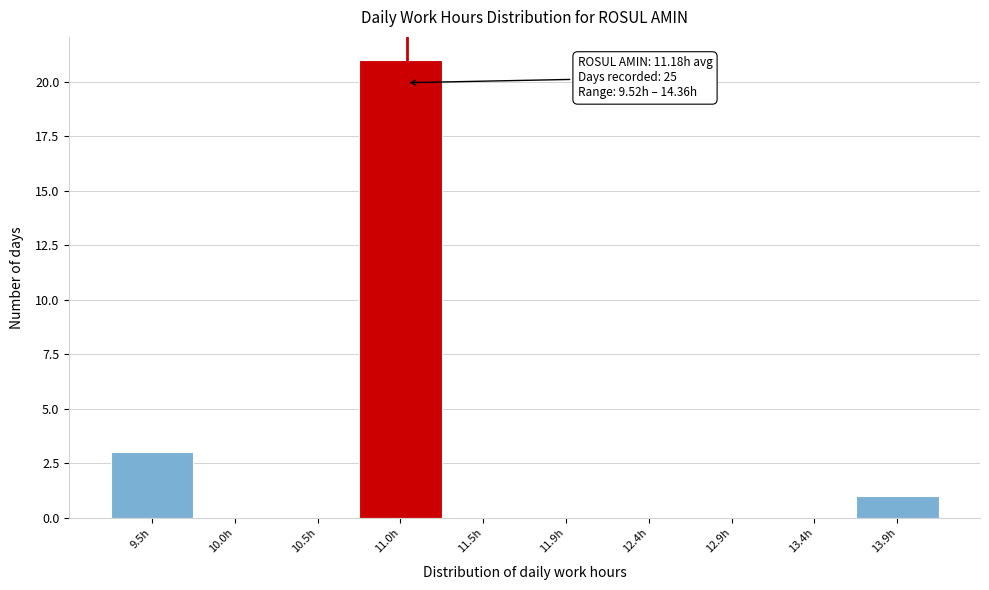

Reading left to right, extract all data points from this chart.

9.5h=3	10.0h=0	10.5h=0	11.0h=21	11.5h=0	11.9h=0	12.4h=0	12.9h=0	13.4h=0	13.9h=1